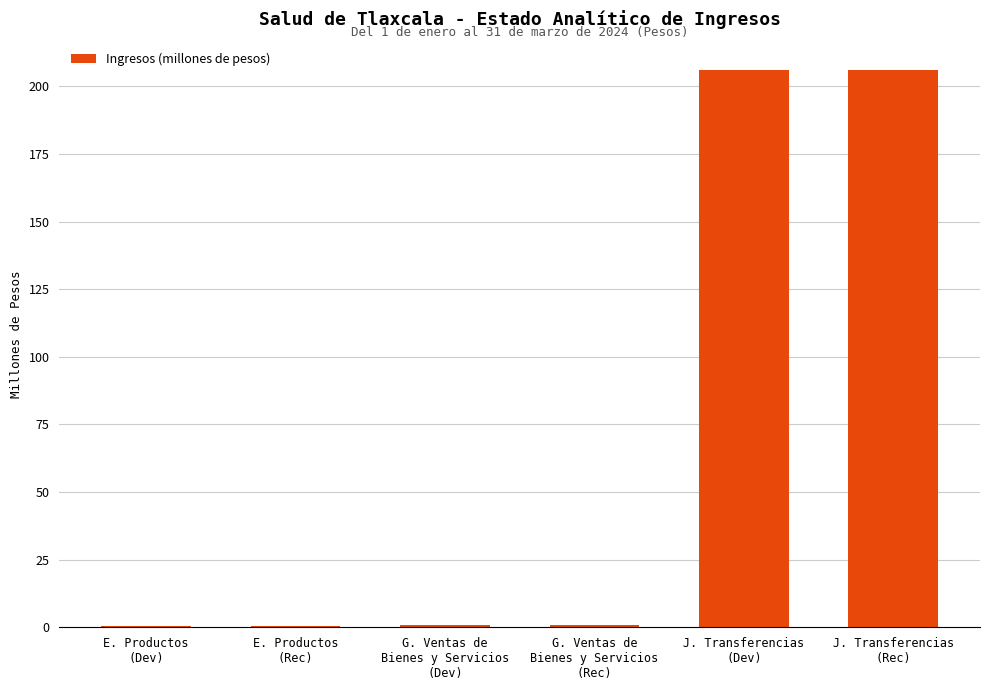

What is the sum of all values?

415.3